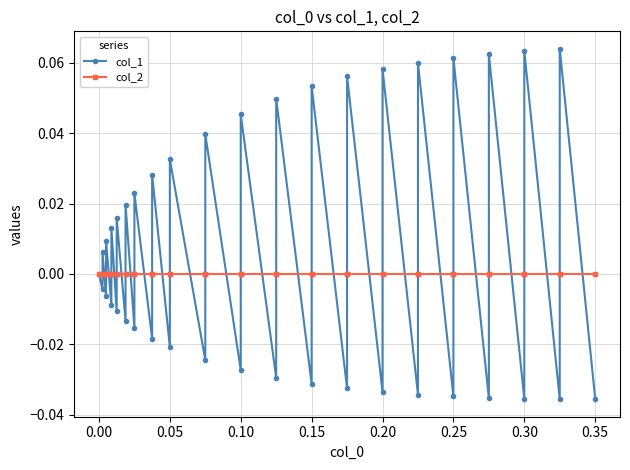

What is the difference between the second highest and minimum values in the col_1 series?

0.1